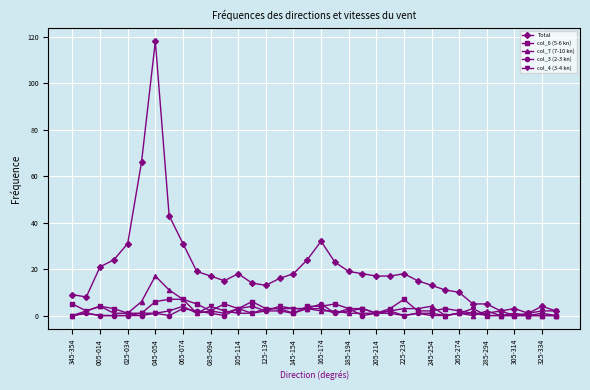

Which series has the widest spread of values?

Total